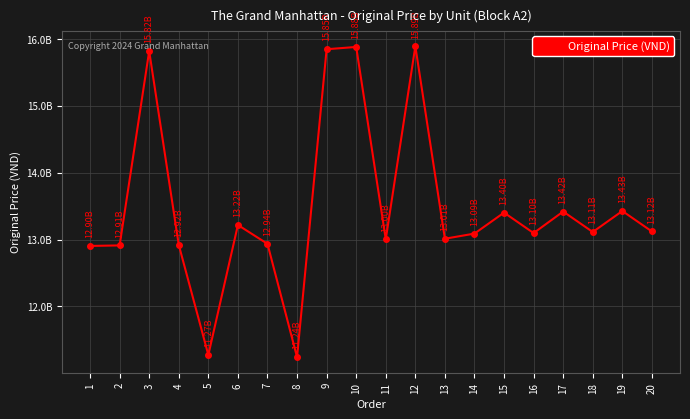

Reading left to right, transcribe all the data shown in this chart.

12904643228	12912479270	15818608323	12920315314	11274232766	13217880905	12935987397	11240925335	15846551239	15880627861	13004665808	15889956574	13012533550	13089269884	13402890551	13097169323	13418985798	13112968198	13427033420	13120867636